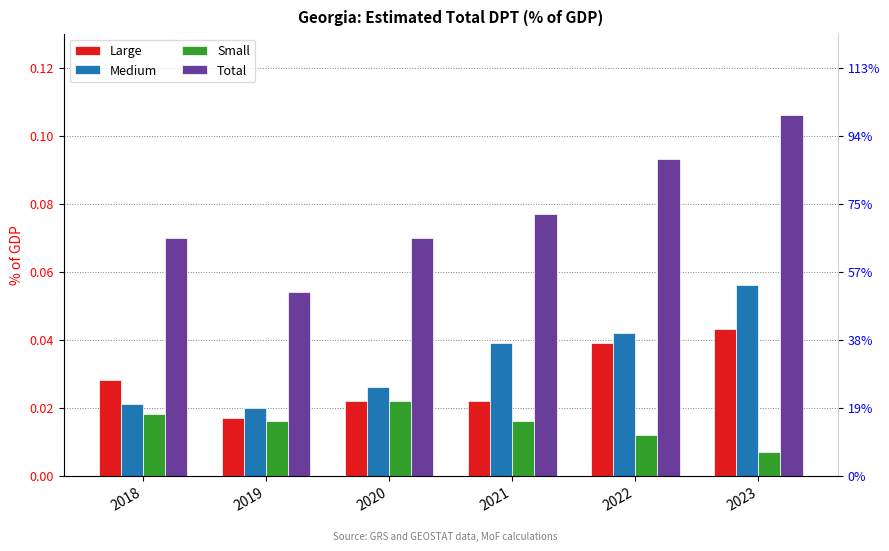

What is the sum of all Small values?

0.1